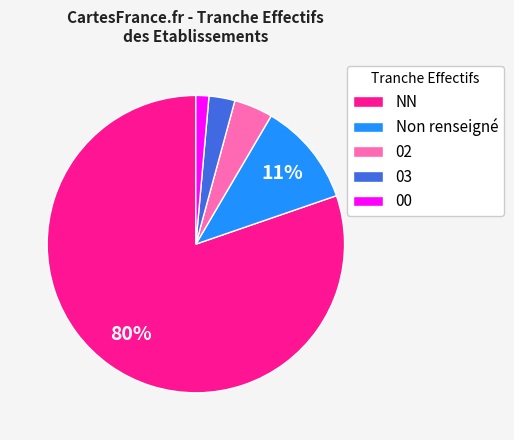

Which has a higher value, Non renseigné or 03?

Non renseigné